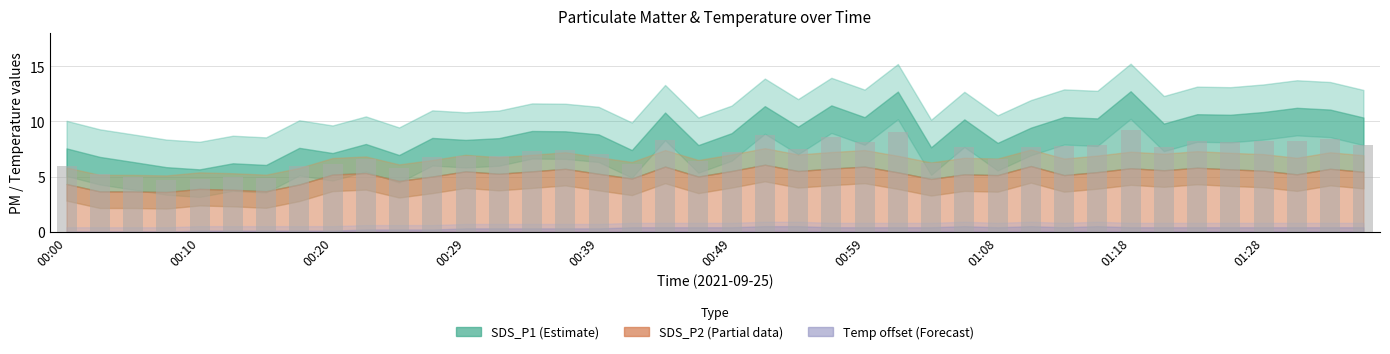

Does the chart contain stacked bars?

No